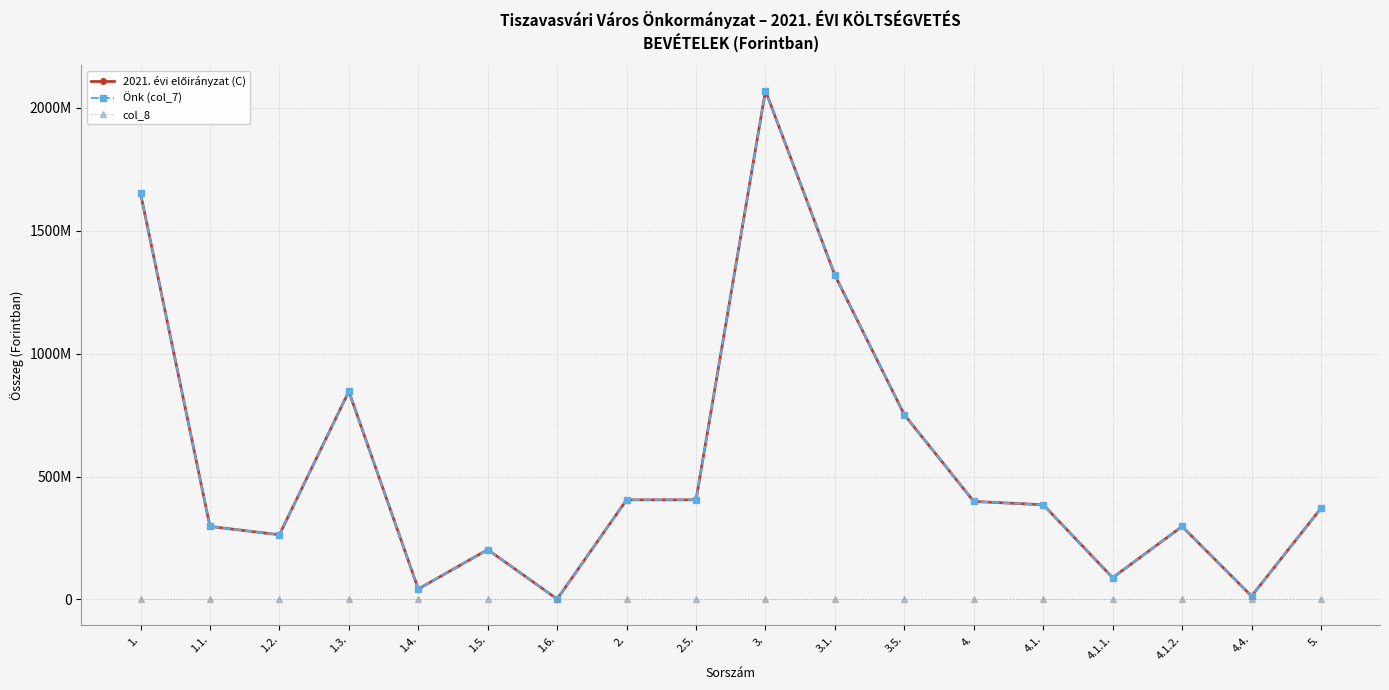

Where is the first local minimum for 2021. évi előirányzat (C)?

1.2.